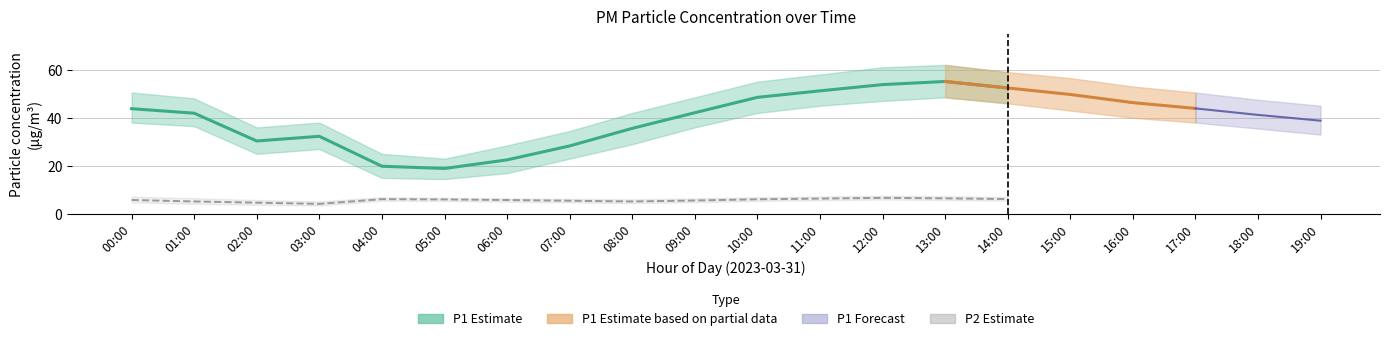

At which label is P1_hi closest to 42?

08:00